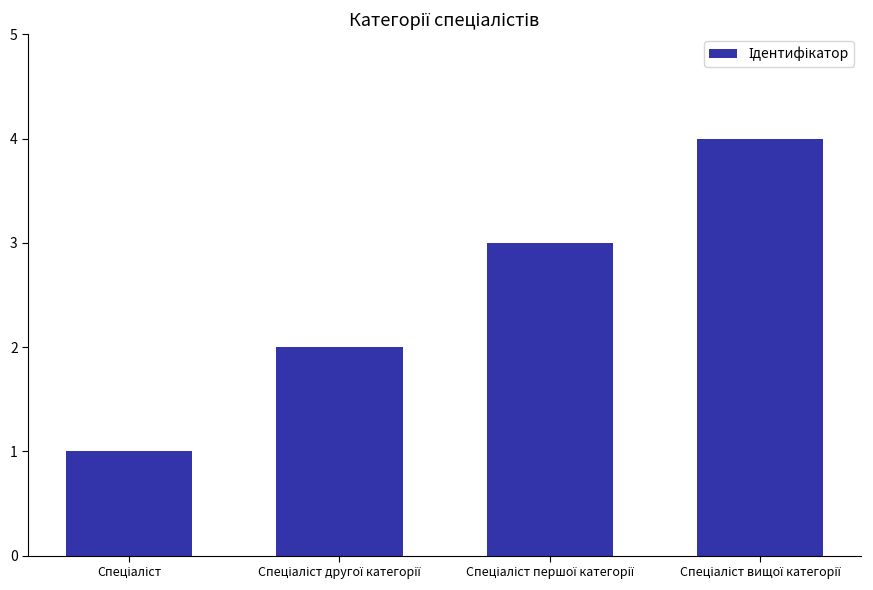

What is the maximum value shown in the chart?

4